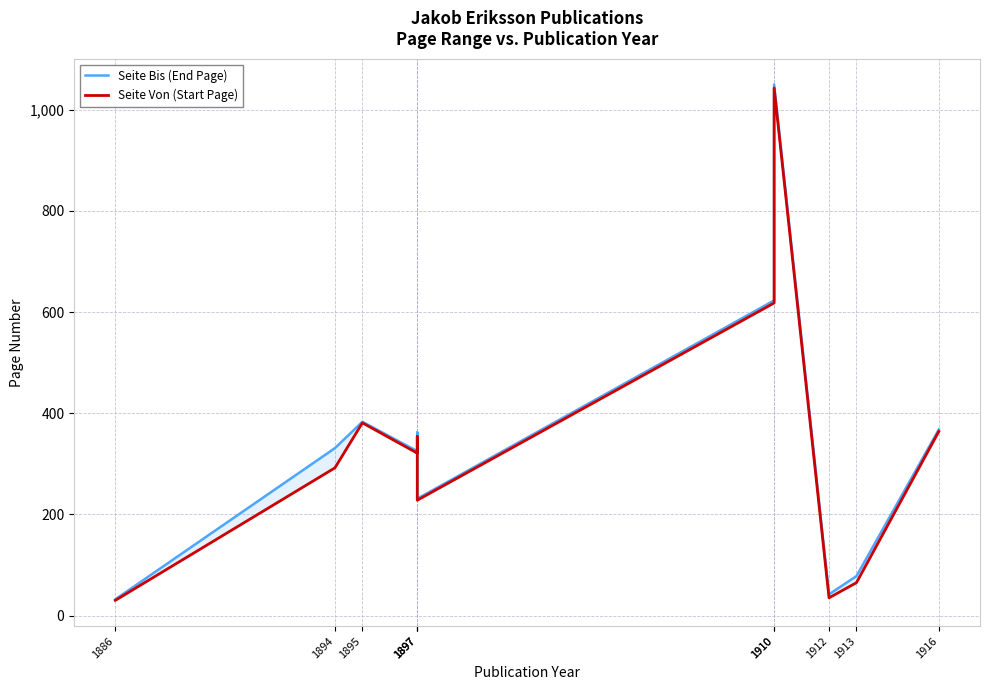

What is the sum of the Seite Von (Start Page) values at 1910 and 1886?

1073